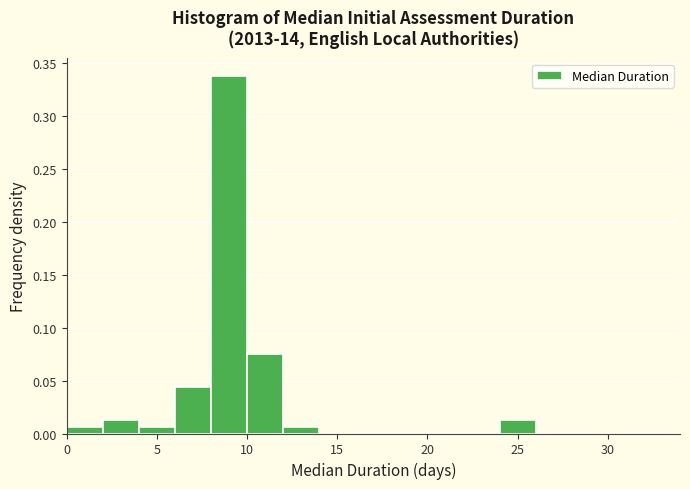

How tall is the bar that spans 4 to 6 on the x-axis? The values are not printed on the chart, so give them approximately, as read against the axis.

0.005